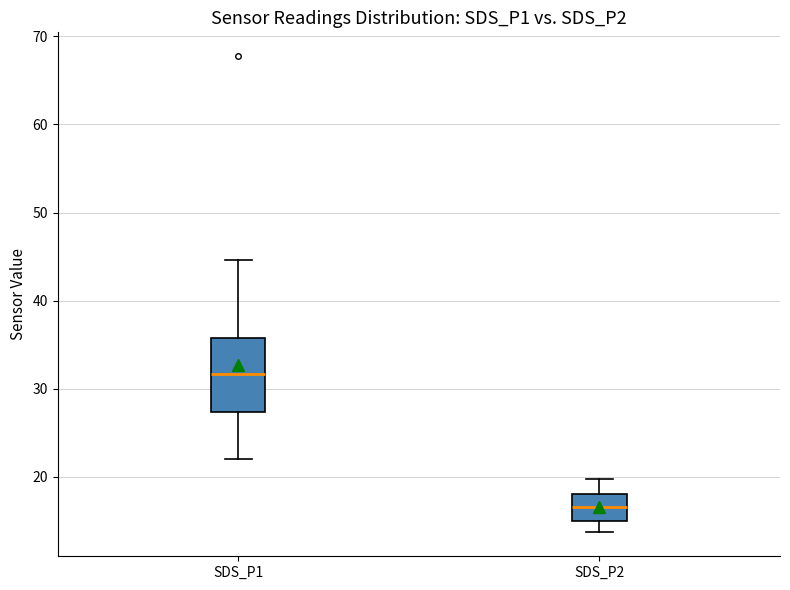

Where is the upper edge of the box for SDS_P2 on the y-axis? The values are not printed on the chart, so give them approximately, as read against the axis.

18